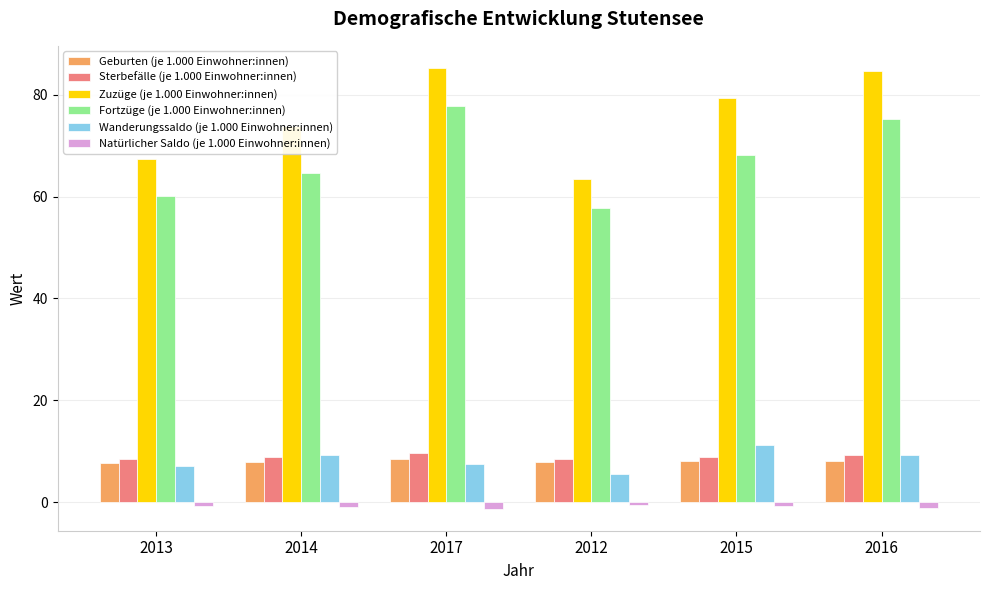

What is the label of the 1st bar from the left?

2013